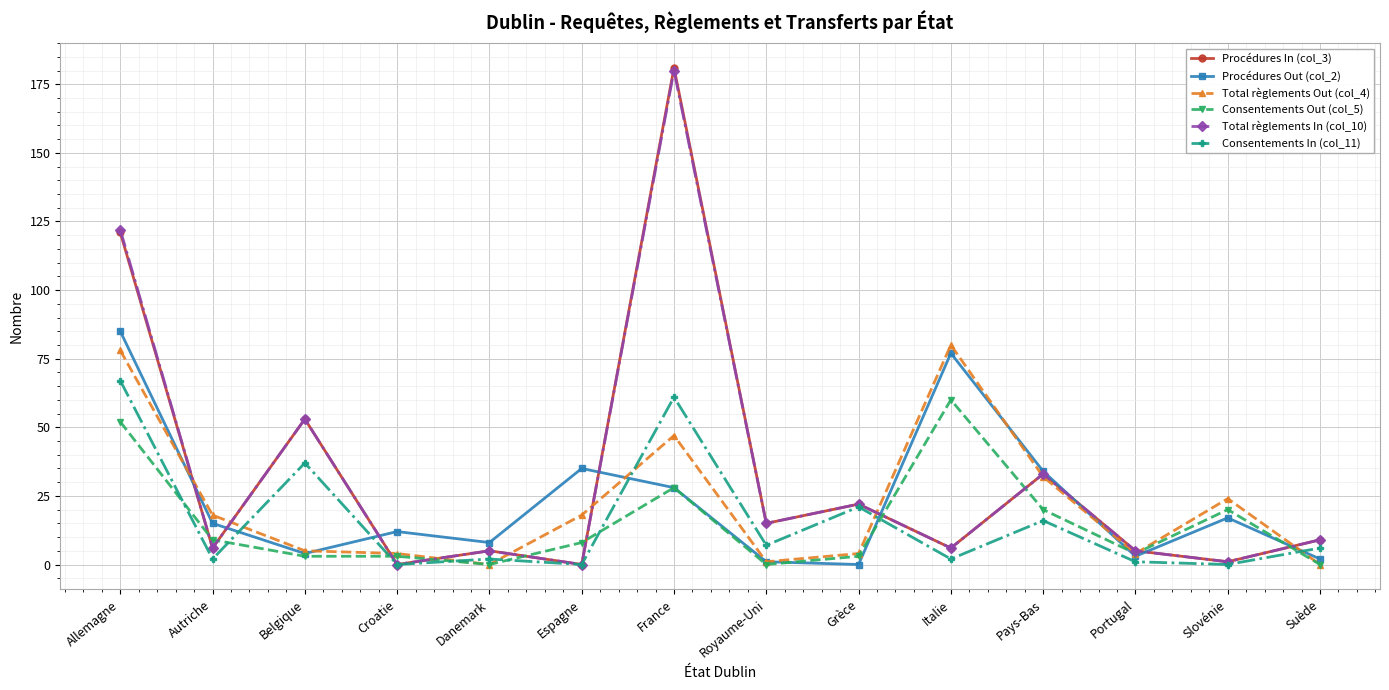

What is the label of the 2nd point from the right?

Slovénie